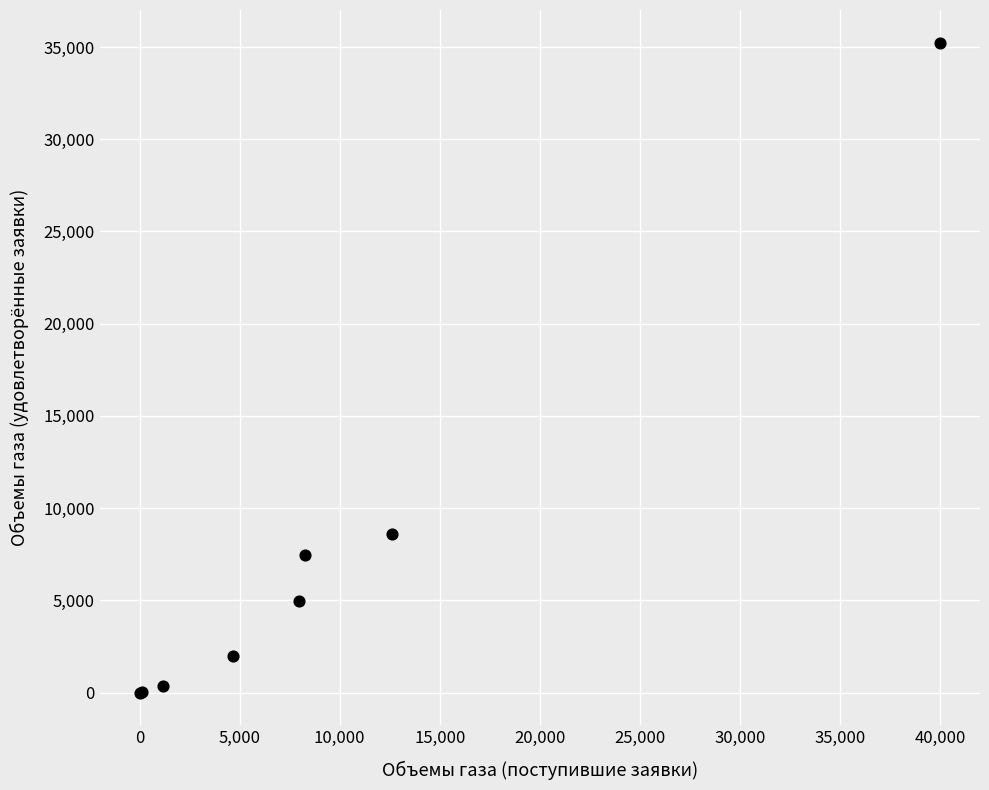

What Y value in the scatter plot is closest to 17623?

8608.2